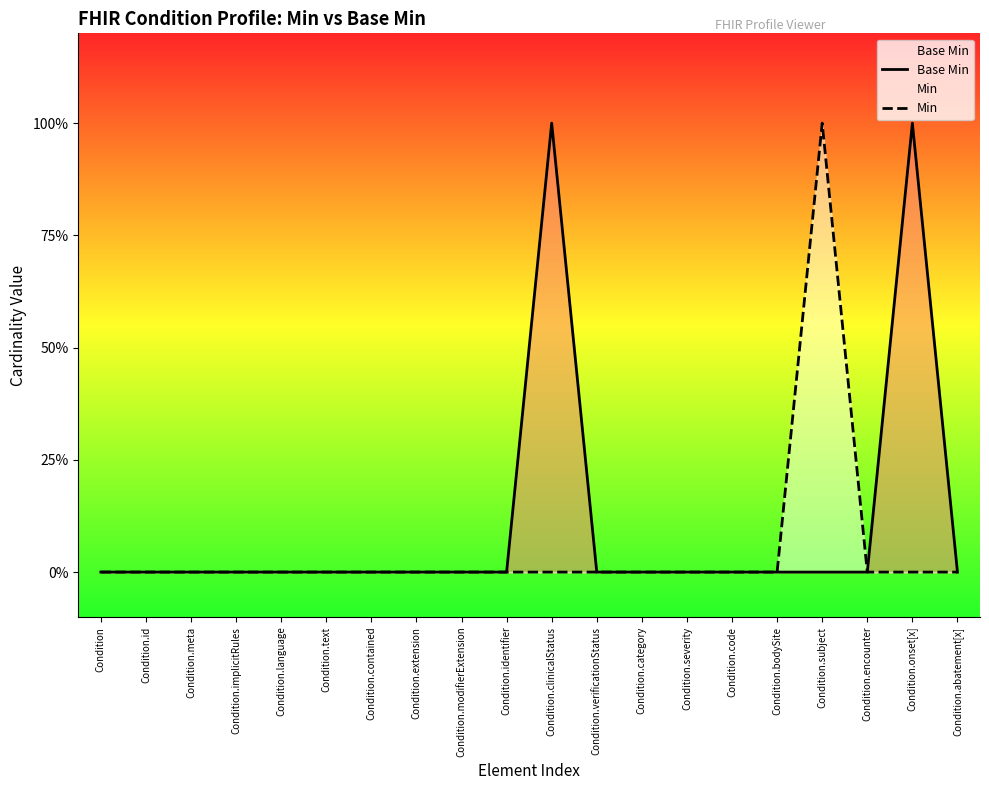

Rank the categories by Base Min value from highest to lowest.

Condition.clinicalStatus, Condition.onset[x], Condition, Condition.id, Condition.meta, Condition.implicitRules, Condition.language, Condition.text, Condition.contained, Condition.extension, Condition.modifierExtension, Condition.identifier, Condition.verificationStatus, Condition.category, Condition.severity, Condition.code, Condition.bodySite, Condition.subject, Condition.encounter, Condition.abatement[x]